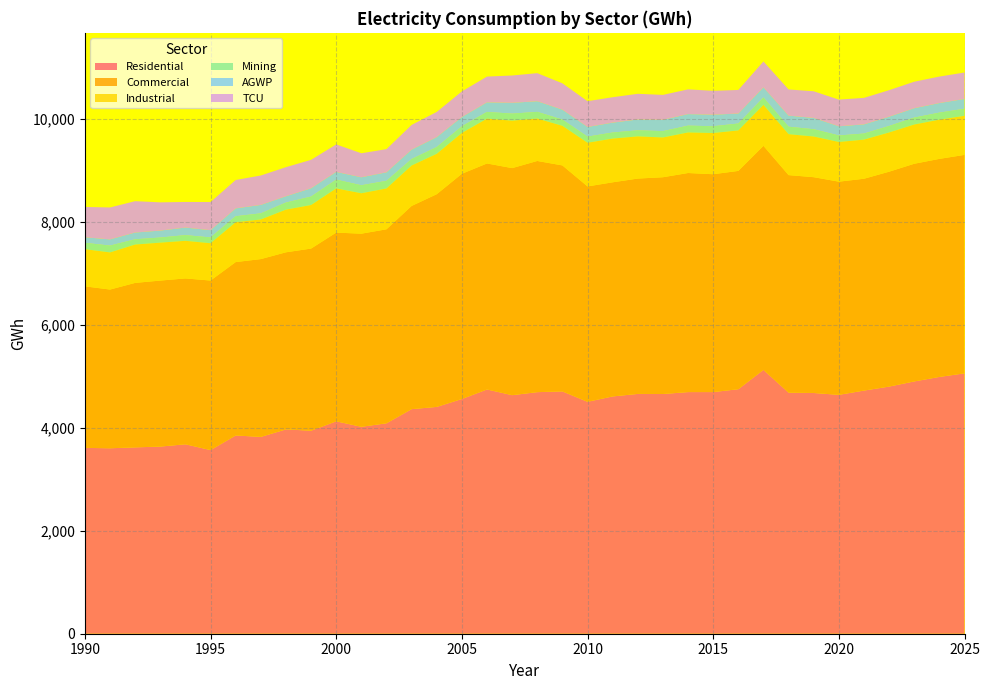

Where is the first local maximum for Mining?

1991